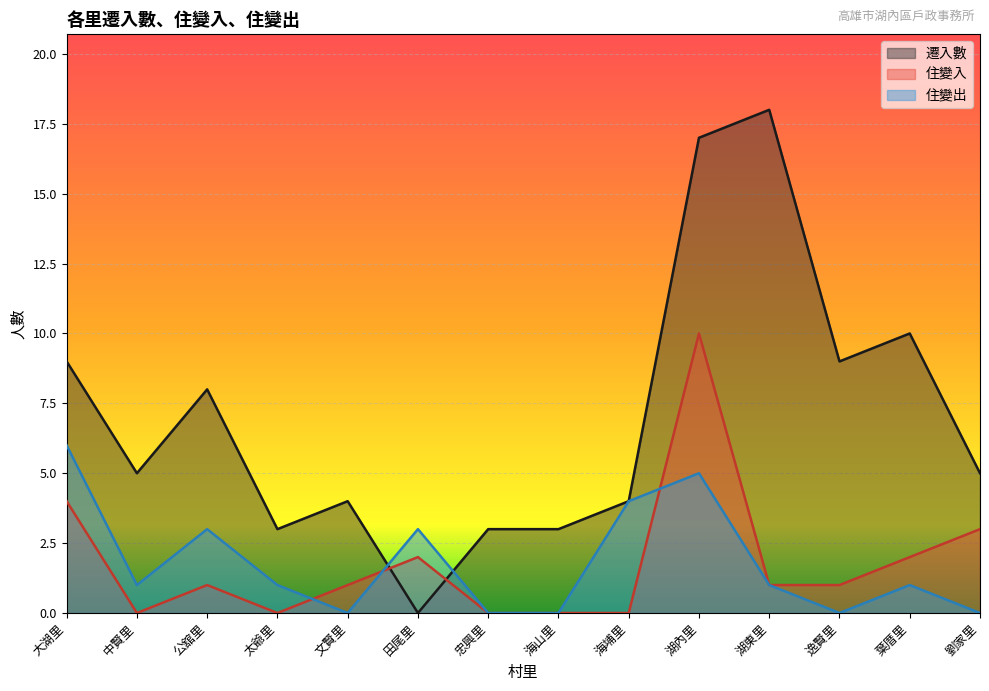

At which label does 住變入 reach its minimum?

中賢里